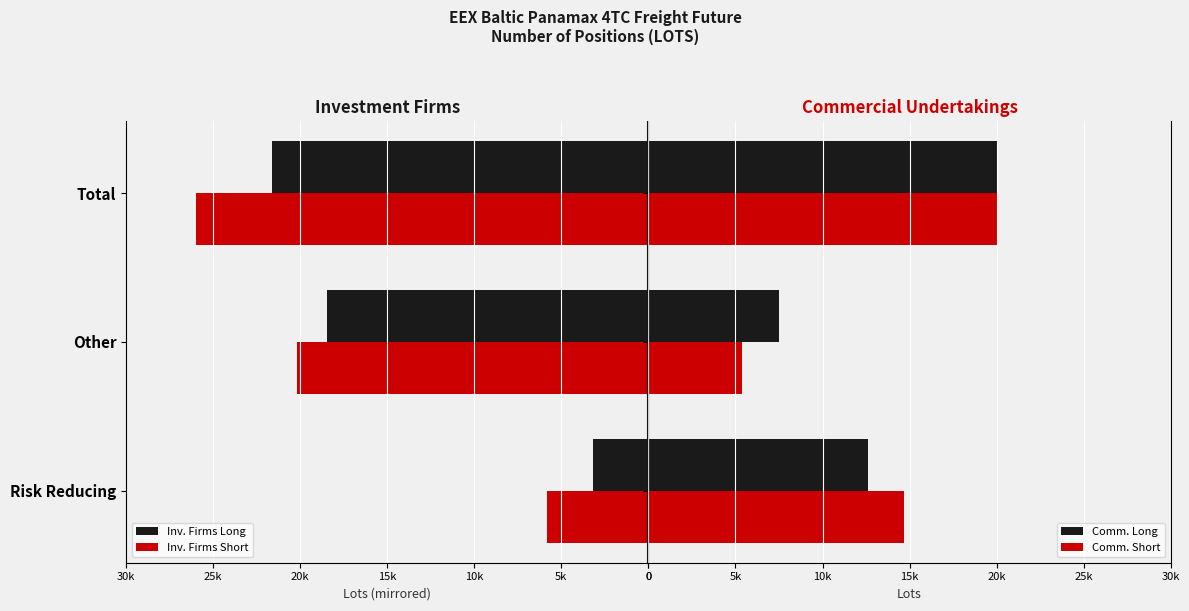

What are all the series names shown in the legend?

Inv. Firms Long, Inv. Firms Short, Comm. Long, Comm. Short